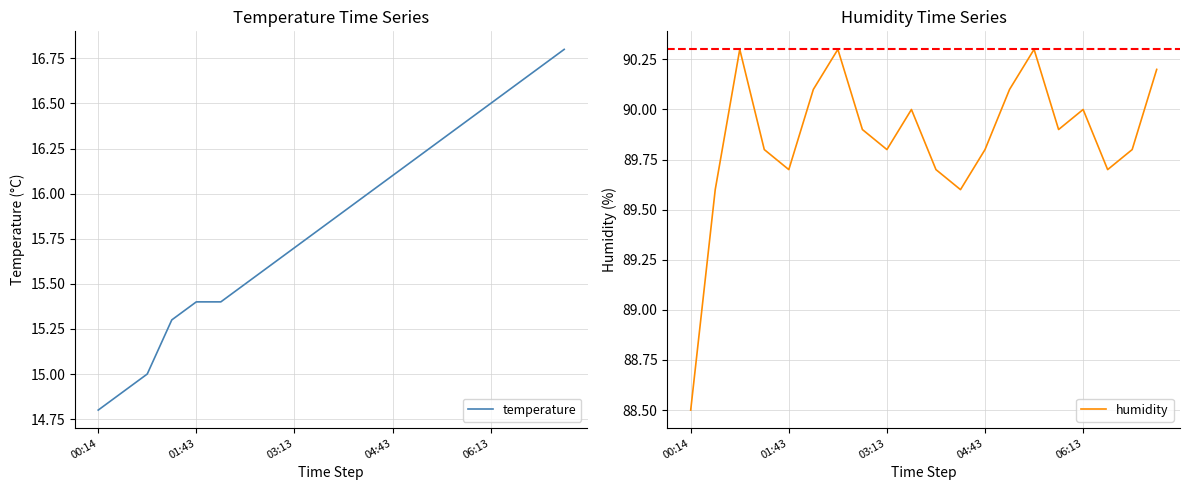

Is this an area chart (filled region under the line)?

No